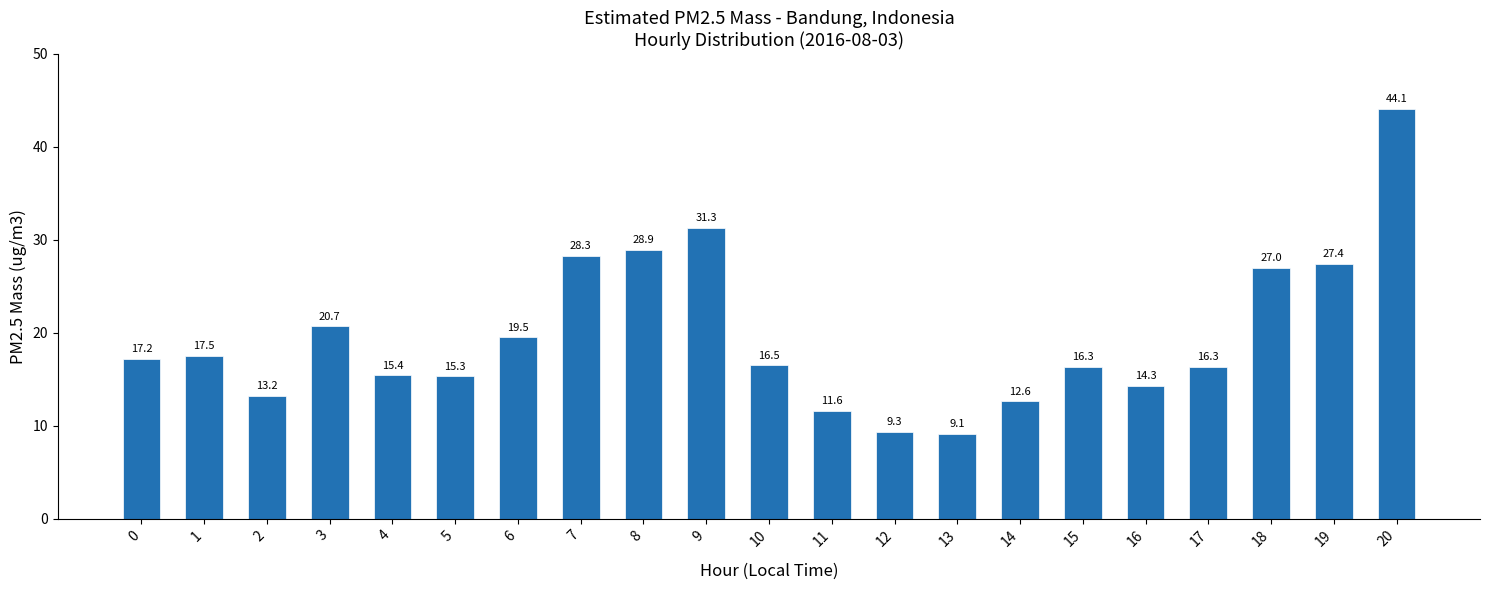

True or false: the data shows 19.5 at 6.

True